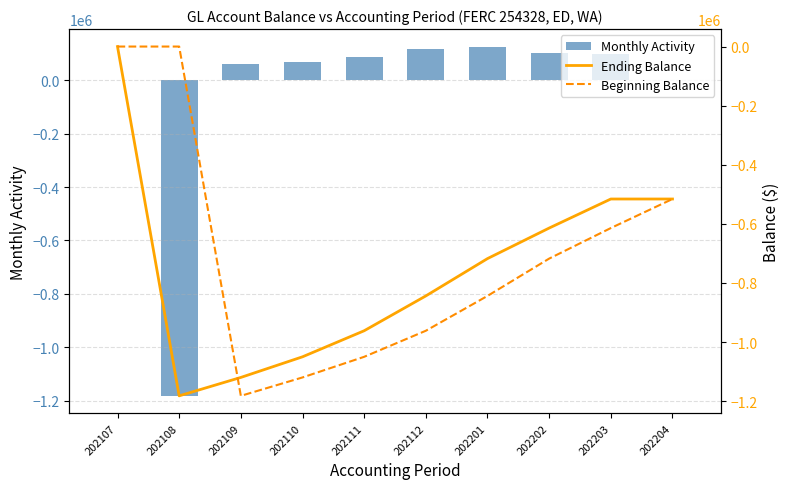

Reading left to right, list all the values displayed in this chart.

Monthly Activity: 0.0	-1182154.1	62312.6	69810.2	88193.8	117890.5	126308.0	103368.6	98300.2	0.0
Ending Balance: 0.0	-1182154.1	-1119841.6	-1050031.3	-961837.6	-843947.0	-717639.0	-614270.4	-515970.2	-515970.2
Beginning Balance: 0.0	0.0	-1182154.1	-1119841.6	-1050031.3	-961837.6	-843947.0	-717639.0	-614270.4	-515970.2